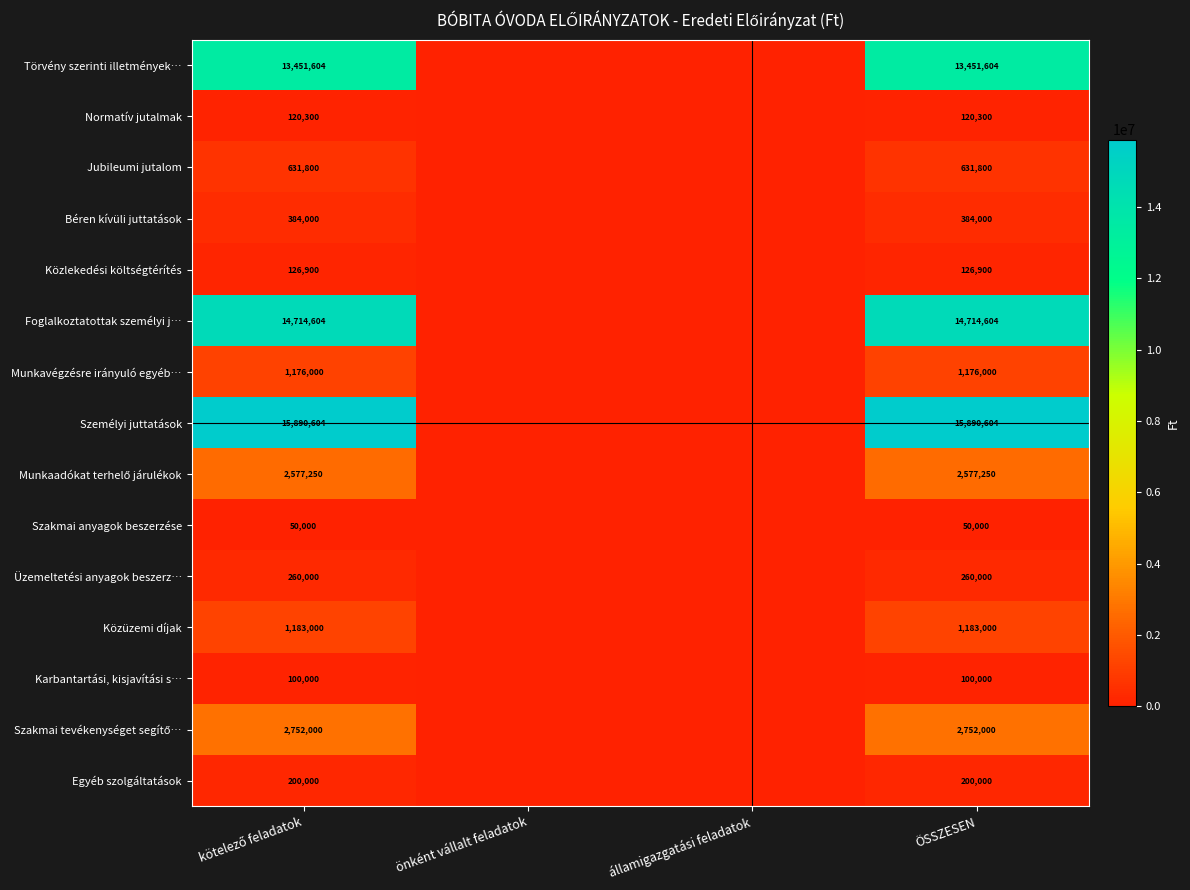

What is the difference between the highest and lowest values at ÖSSZESEN?

15840604